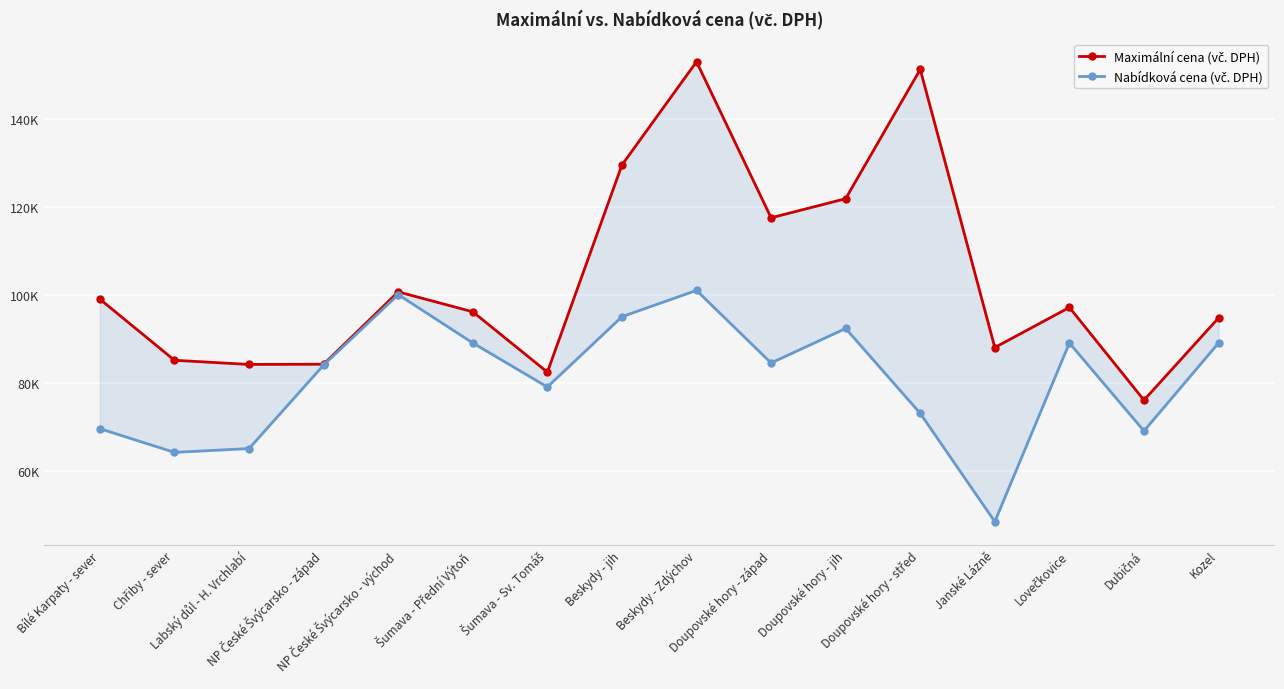

Is this an area chart (filled region under the line)?

No